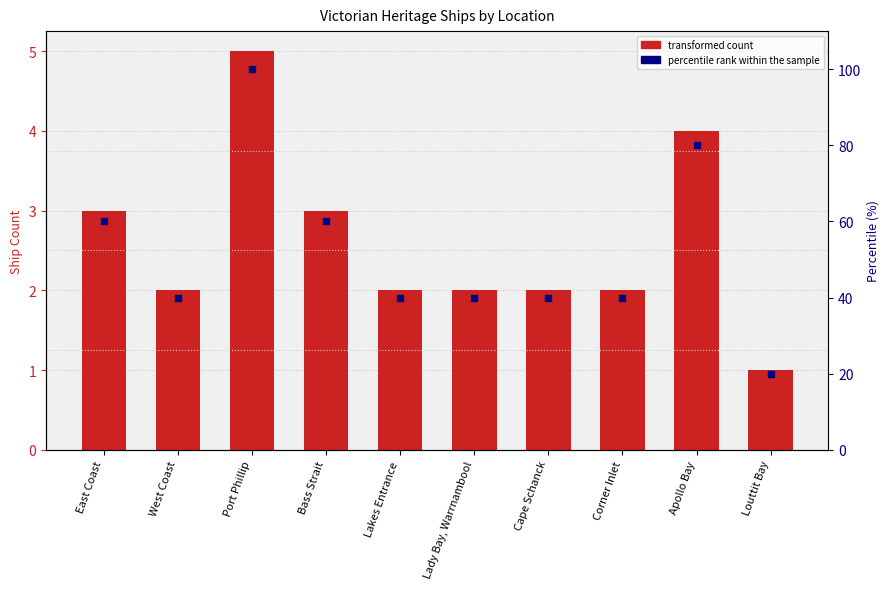

Which series reaches the maximum Y coordinate?

percentile rank within the sample